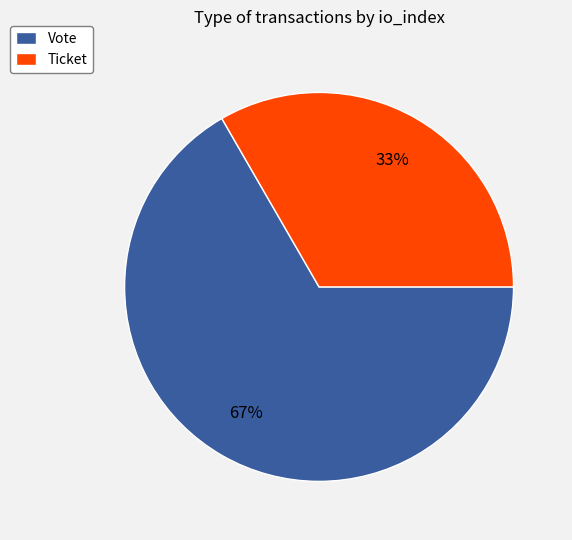

Rank the categories by value from lowest to highest.

Ticket, Vote